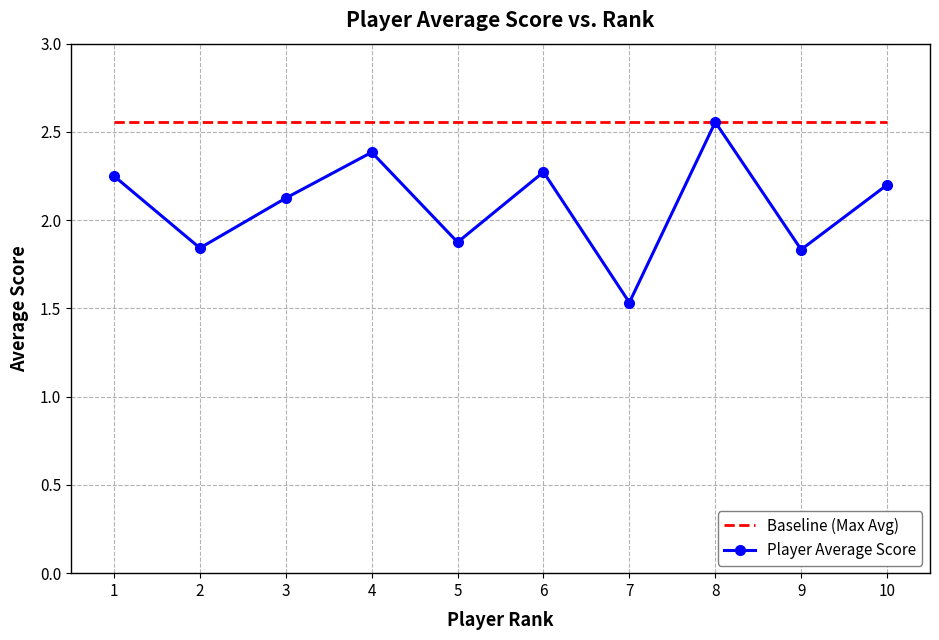

At which category is the sum across all series the highest?

8